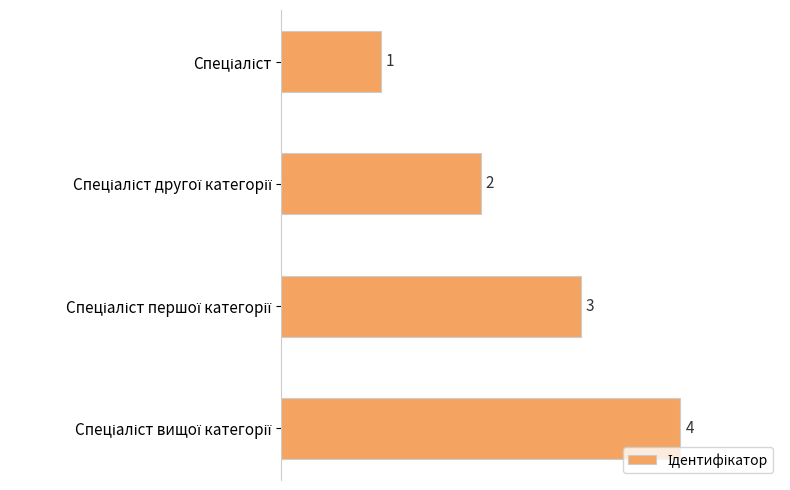

What is the sum of all values?

10